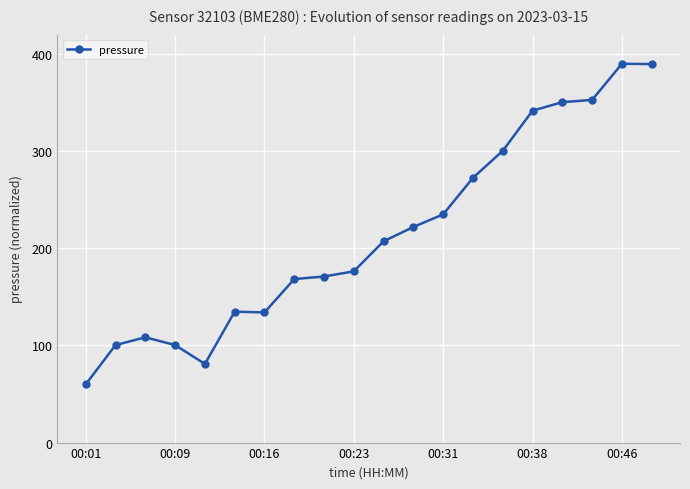

What is the smallest value displayed?

60.0